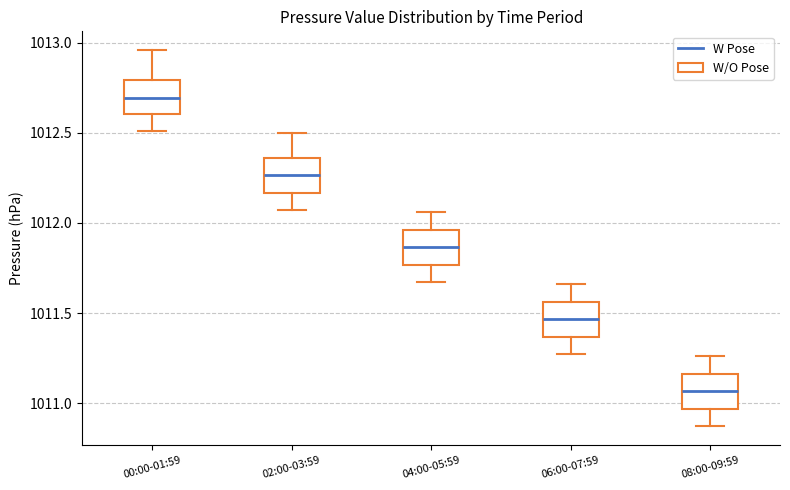

Reading left to right, read every box against the y-axis: the position of its median line, the range the box covers, and the ends of its whiskers. The values are not printed on the chart, so give them approximately, as read against the axis.

00:00-01:59: median 1012.70, box 1012.60 to 1012.80, whiskers 1012.50 to 1012.95
02:00-03:59: median 1012.25, box 1012.15 to 1012.35, whiskers 1012.05 to 1012.50
04:00-05:59: median 1011.85, box 1011.75 to 1011.95, whiskers 1011.65 to 1012.05
06:00-07:59: median 1011.45, box 1011.35 to 1011.55, whiskers 1011.25 to 1011.65
08:00-09:59: median 1011.05, box 1010.95 to 1011.15, whiskers 1010.85 to 1011.25